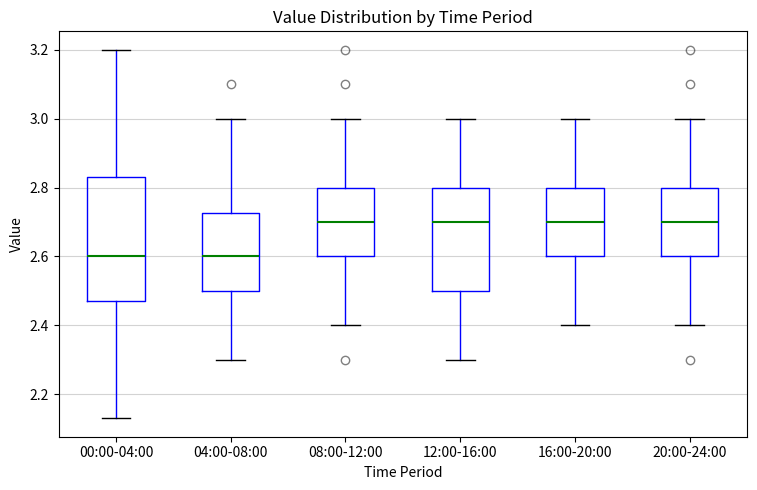

Which box is the tallest, from its lower edge to its upper edge?

00:00-04:00